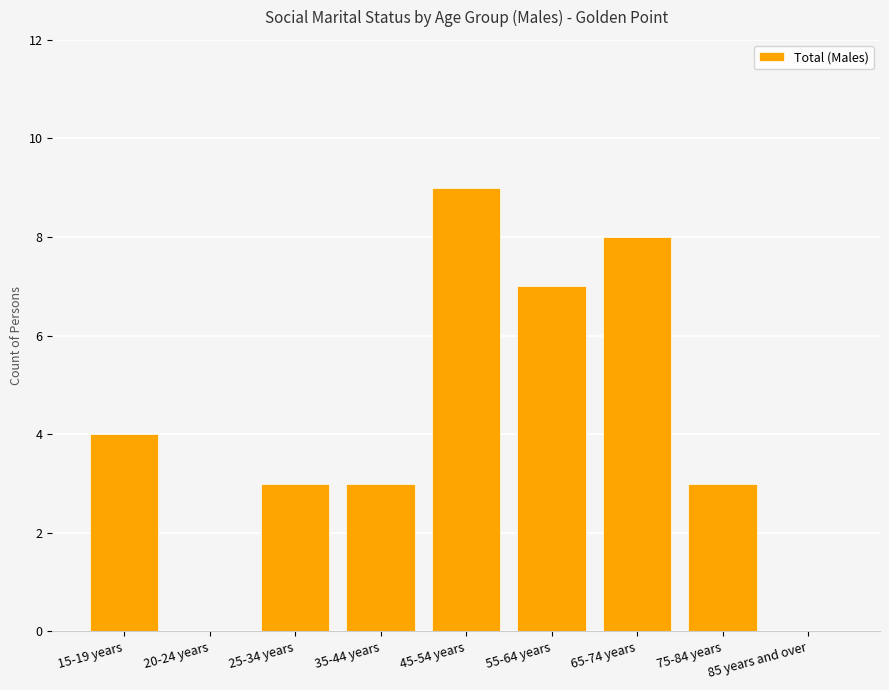

What is the sum of all values?

37